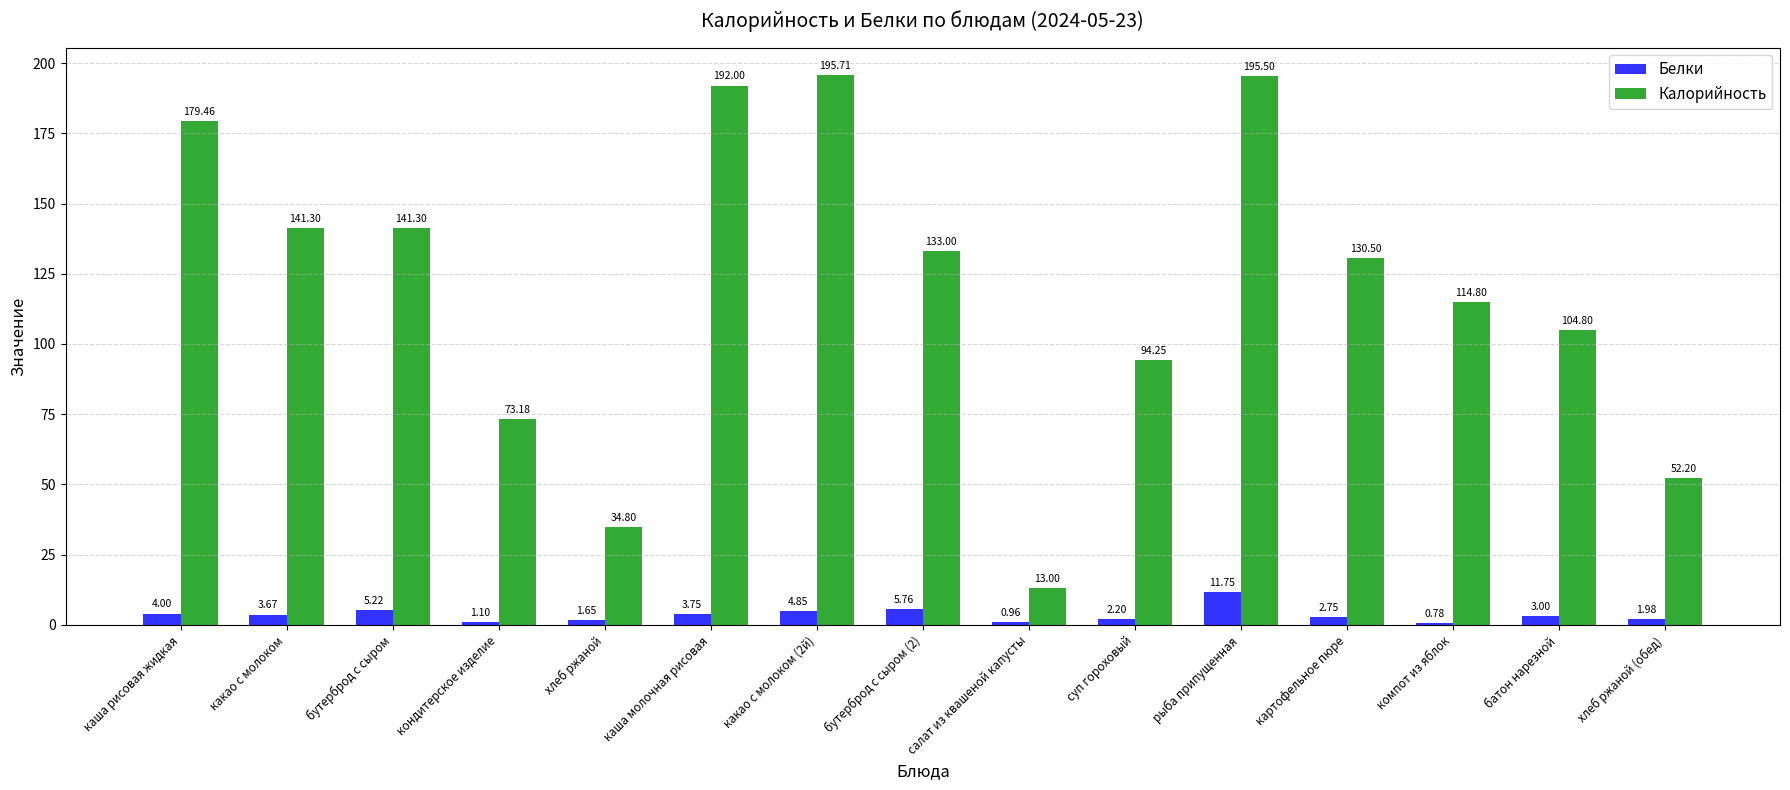

What is the lowest value of the Калорийность series?

13.0